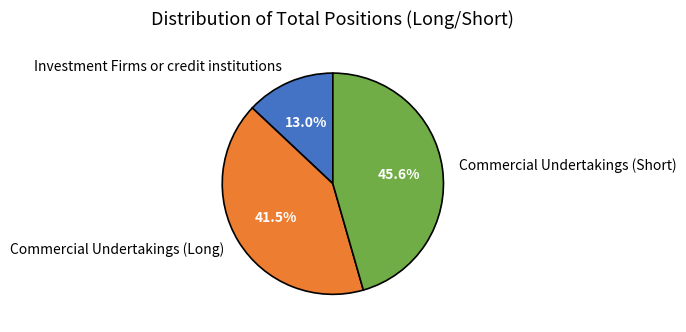

What is the ratio of the value at Investment Firms or credit institutions to the value at Commercial Undertakings (Short)?

0.3